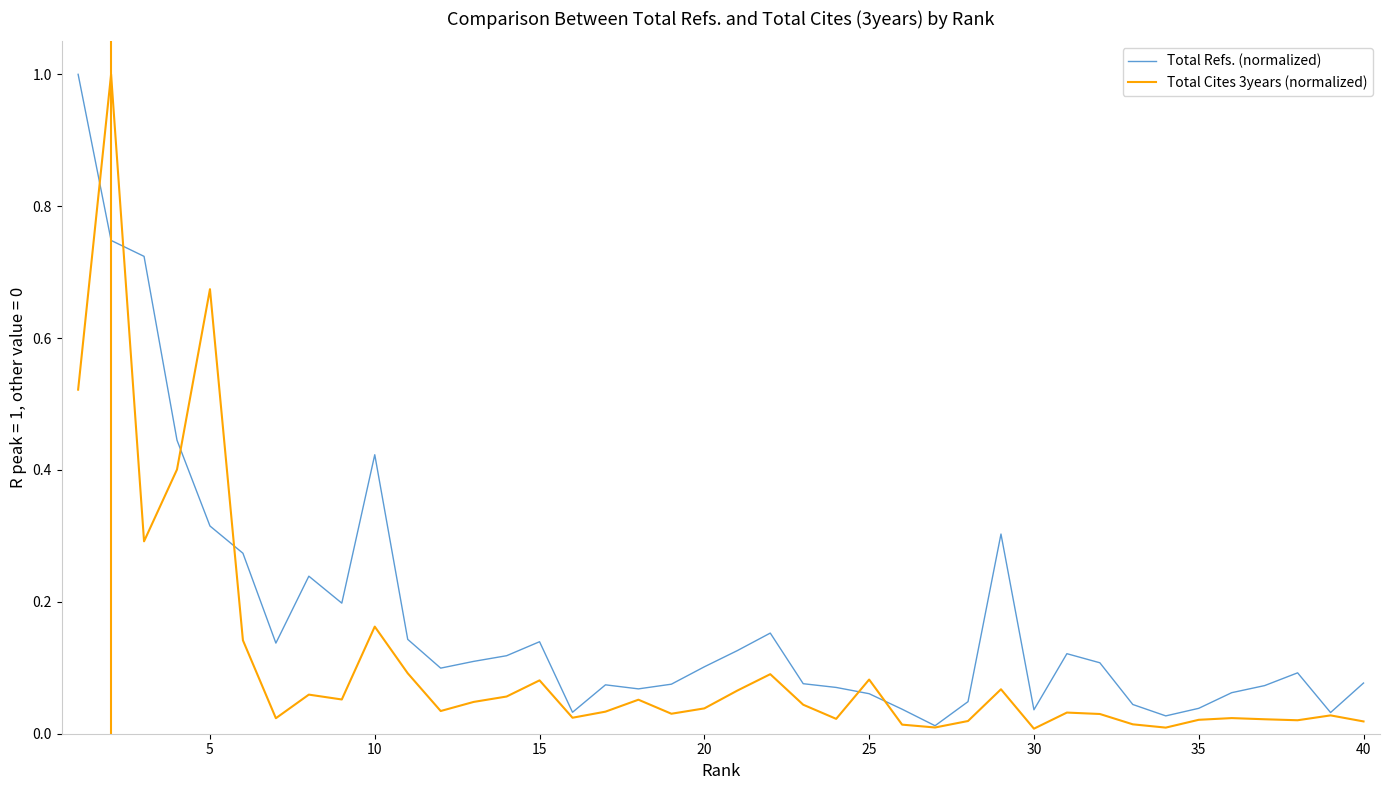

Which series has the largest total across all categories?

Total Refs. (normalized)